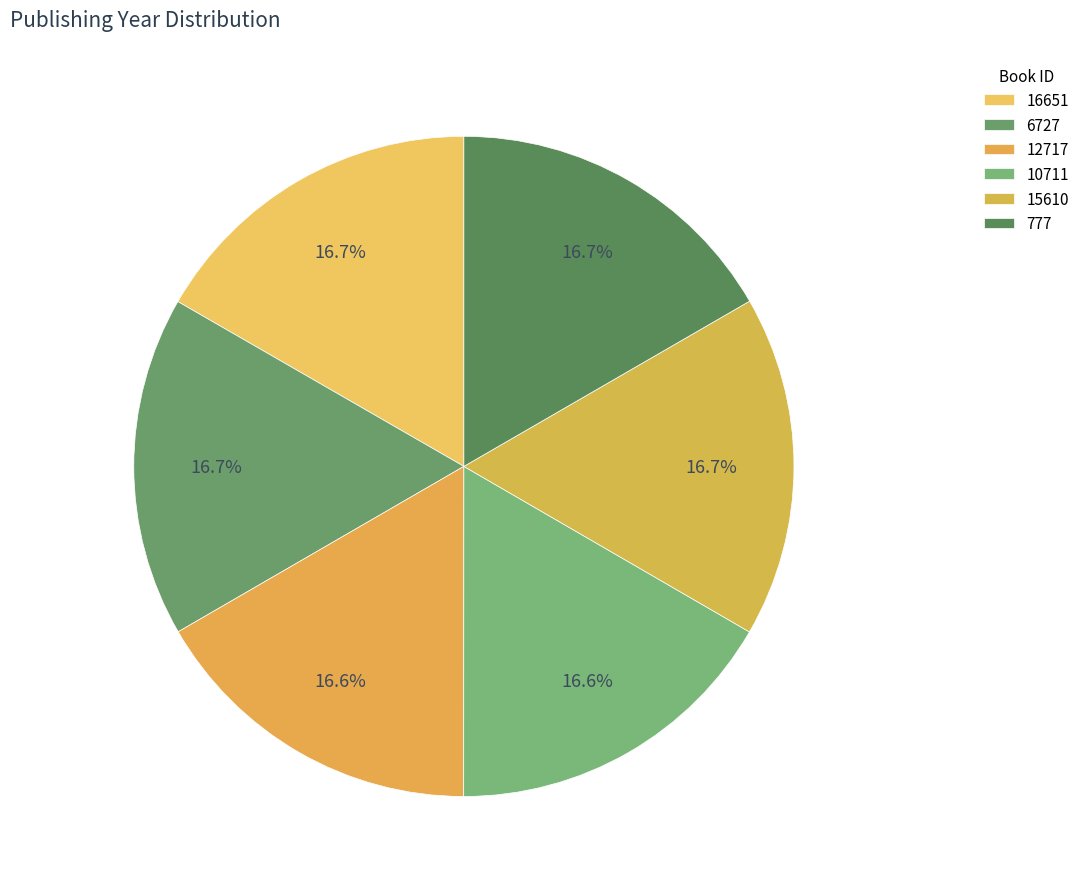

To the nearest percent, what is the average slice percentage?

17%